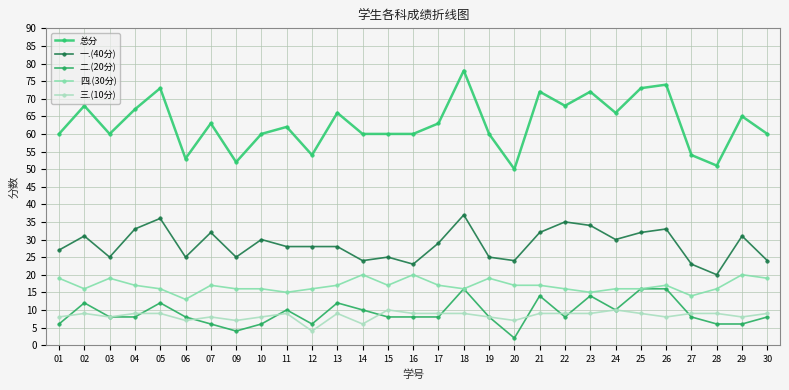

At which category does 四.(30分) reach its first local valley?

02